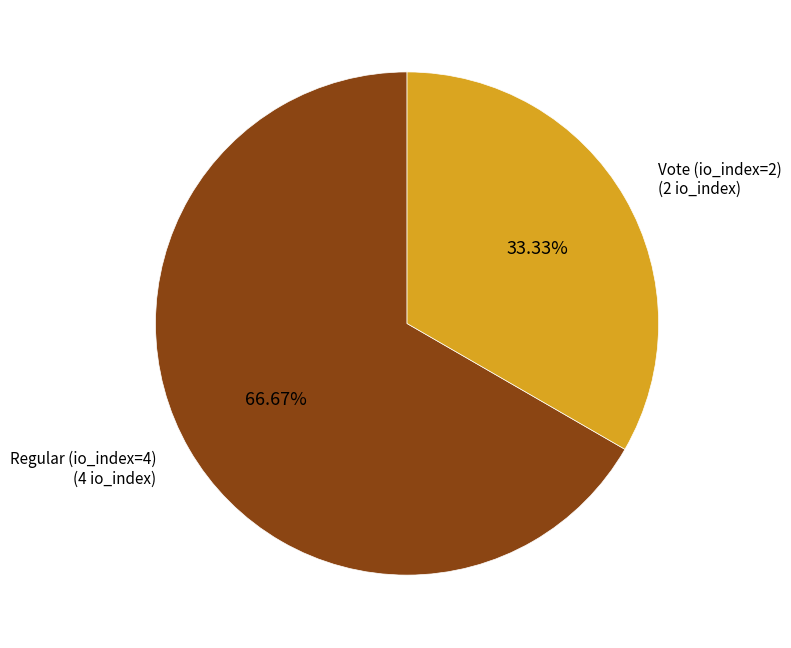

Is there a majority slice in this chart?

Yes